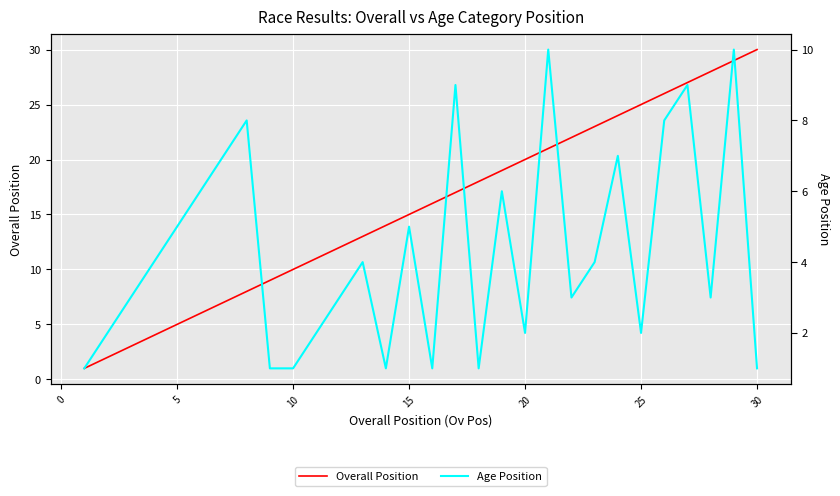

Which category has the highest value in the Overall Position series?

30